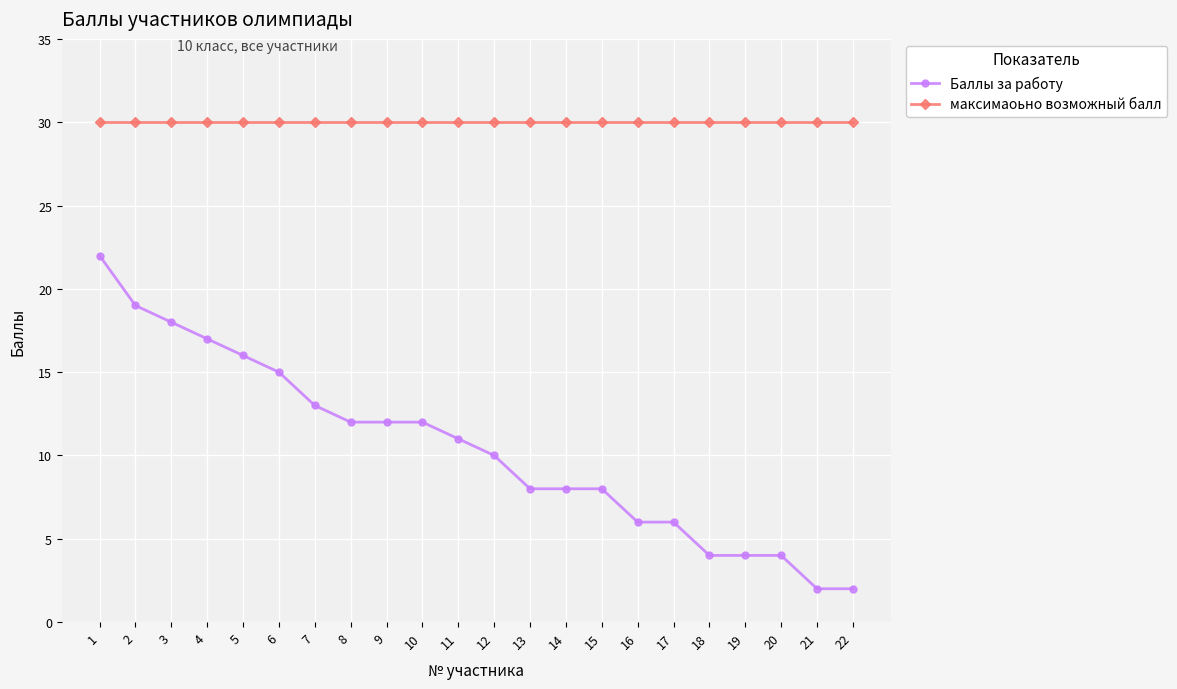

Which series changed the most between 3 and 18?

Баллы за работу